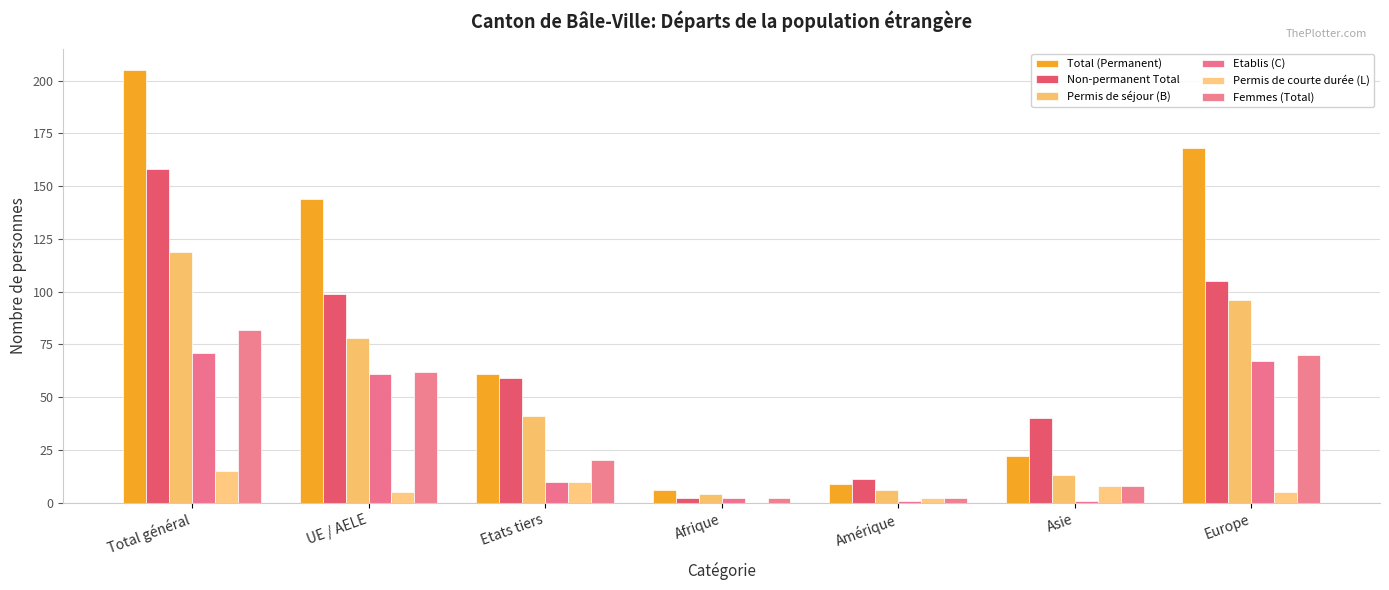

Are the bars horizontal?

No